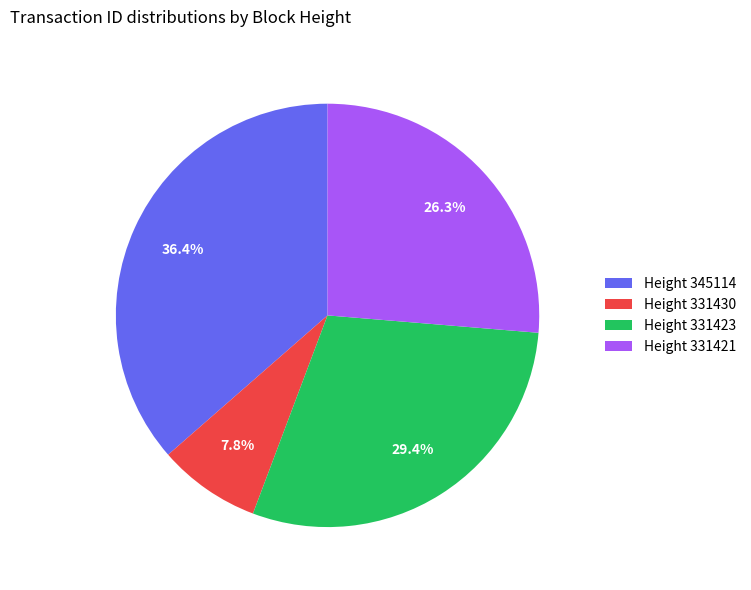

Rank the categories by value from lowest to highest.

Height 331430, Height 331421, Height 331423, Height 345114